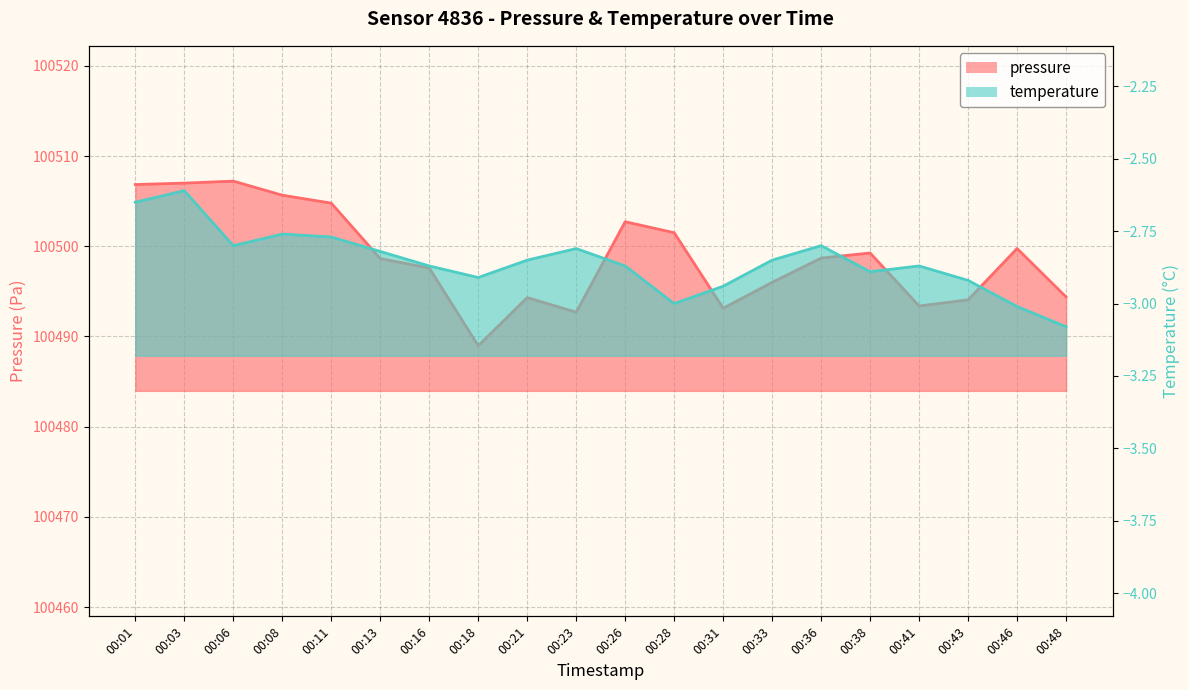

Rank the series by their average value, from lowest to highest.

temperature, pressure